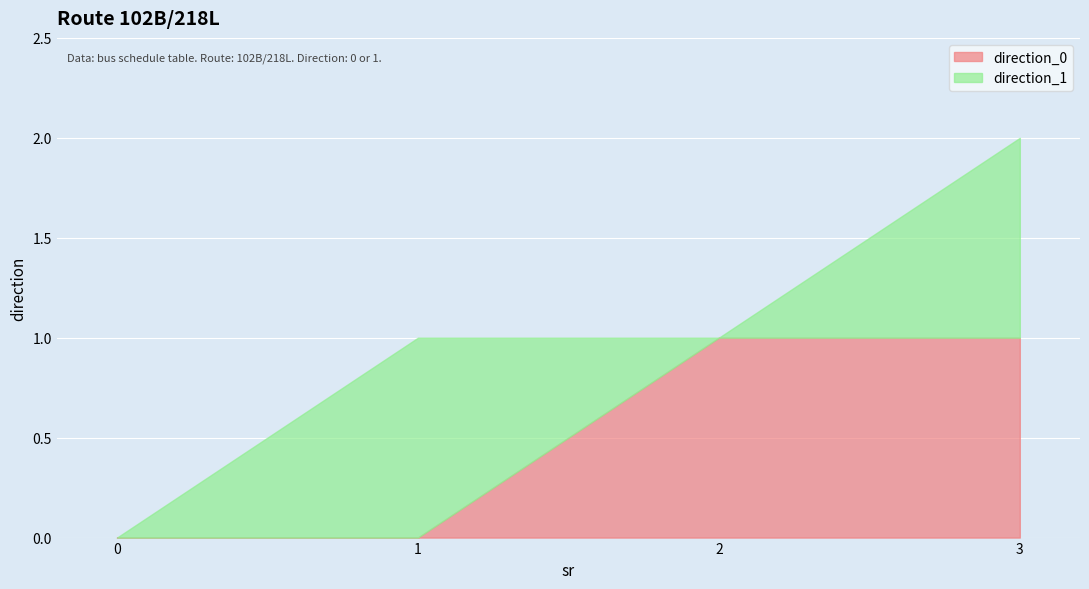

Is it true that direction_0 equals 1 at 0?

False